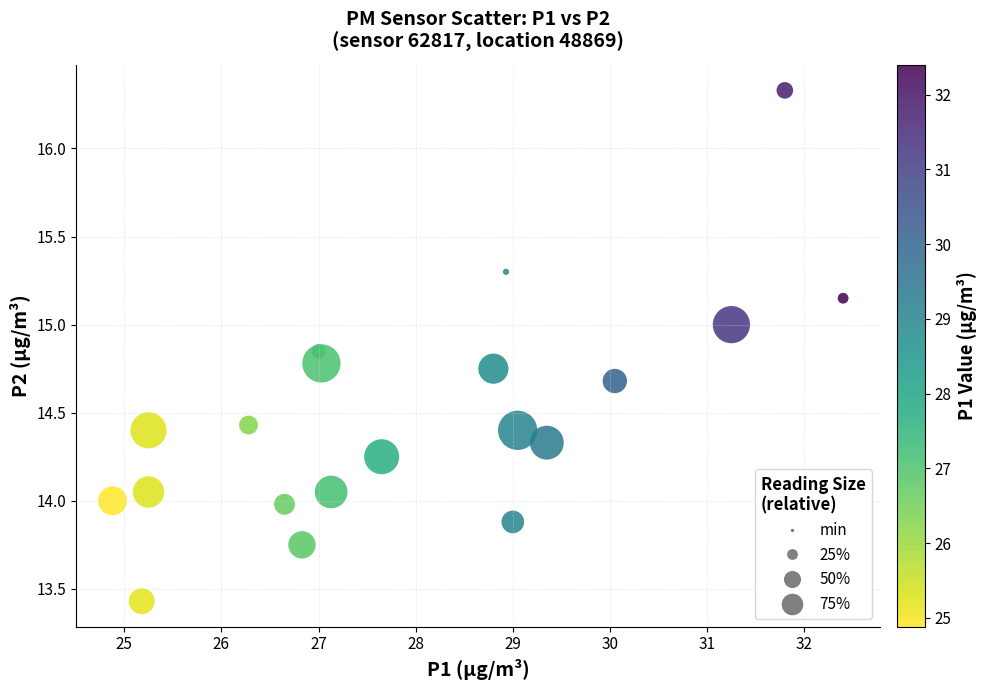

What is the range of X values (max minus min)?

7.5